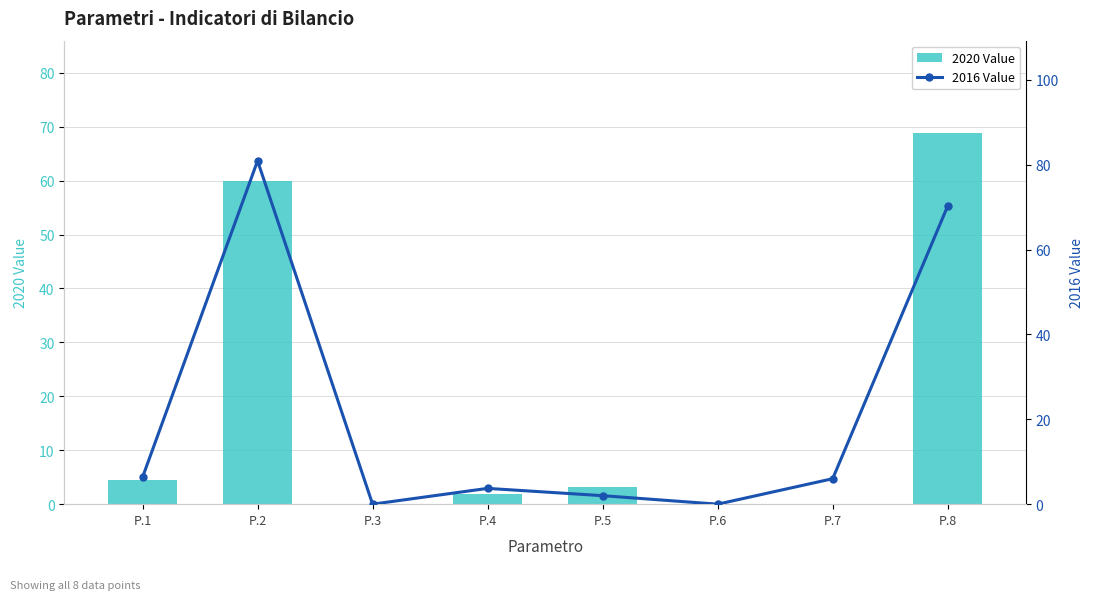

What is the difference between the maximum and minimum values in the 2020 Value series?

68.8